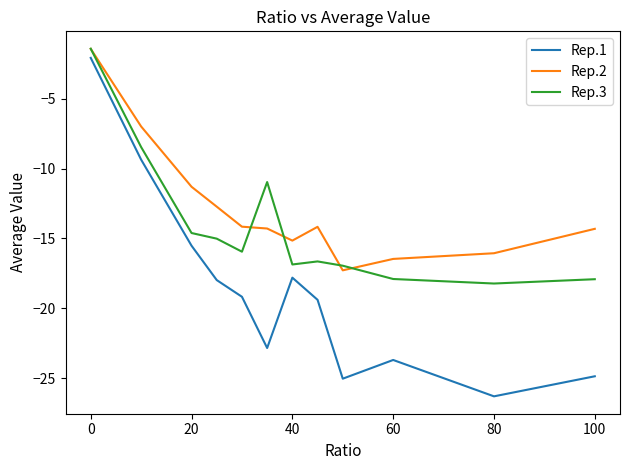

What are all the series names shown in the legend?

Rep.1, Rep.2, Rep.3